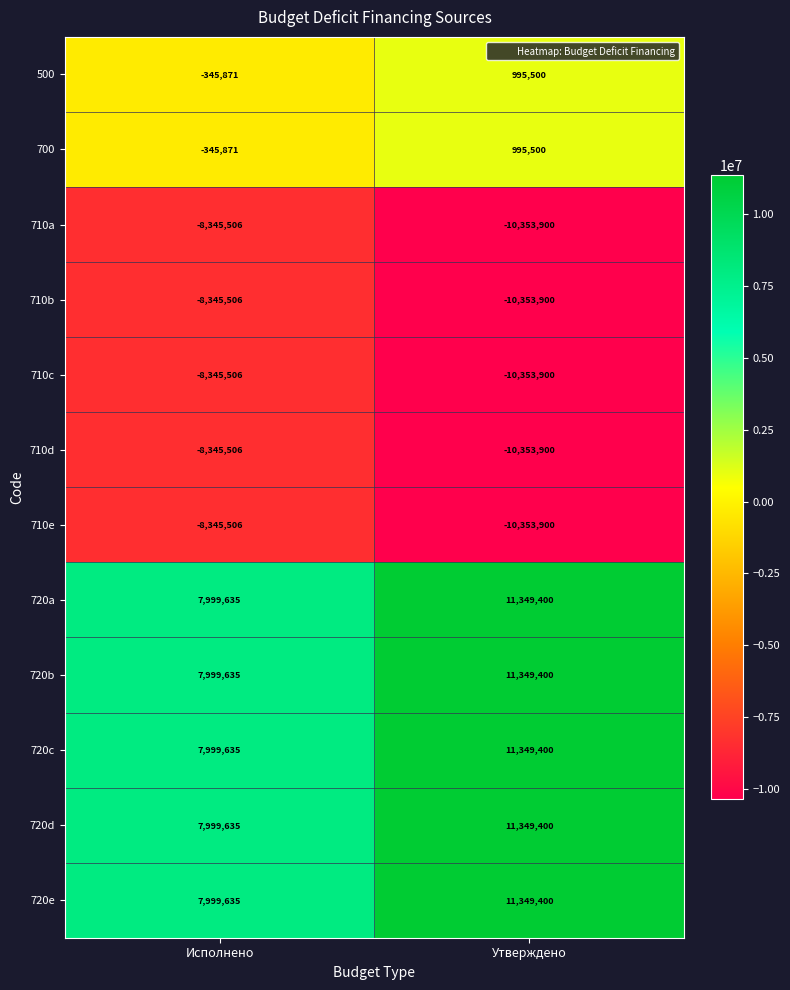

Reading left to right, transcribe all the data shown in this chart.

500: -345871	995500
700: -345871	995500
710a: -8345506	-10353900
710b: -8345506	-10353900
710c: -8345506	-10353900
710d: -8345506	-10353900
710e: -8345506	-10353900
720a: 7999635	11349400
720b: 7999635	11349400
720c: 7999635	11349400
720d: 7999635	11349400
720e: 7999635	11349400